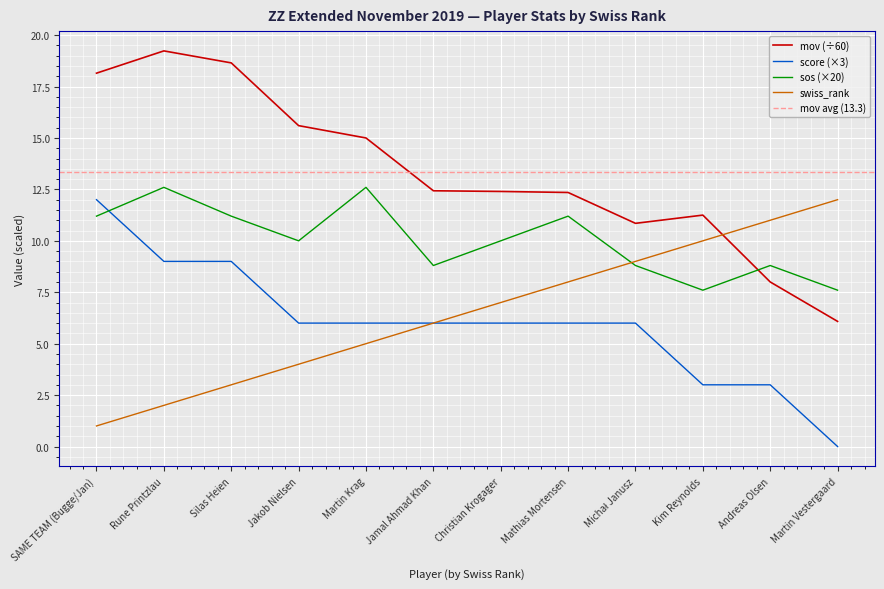

Which series has the largest range (max minus min)?

mov